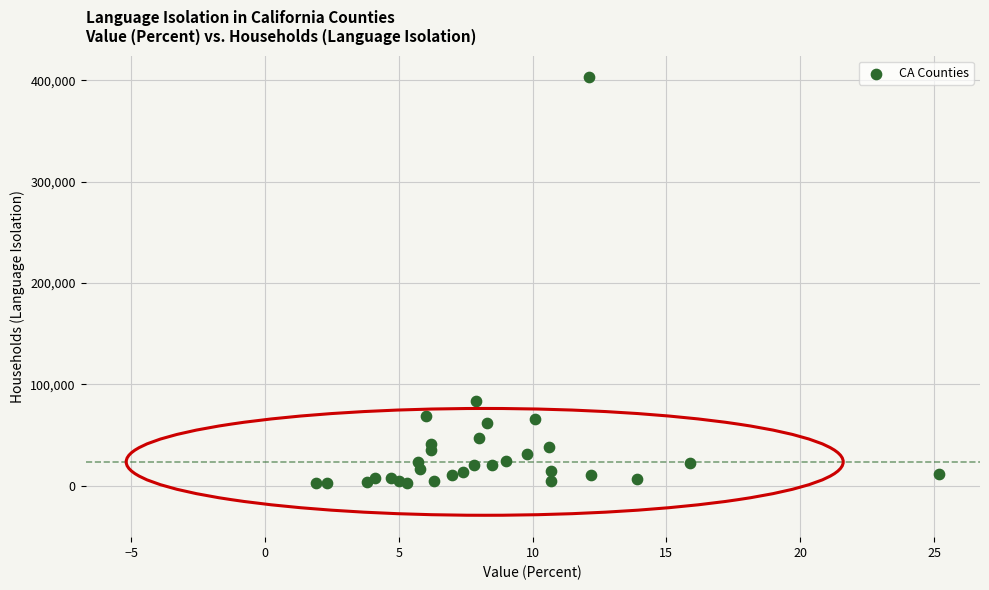

What Y value in the scatter plot is closest to 202658?

83534